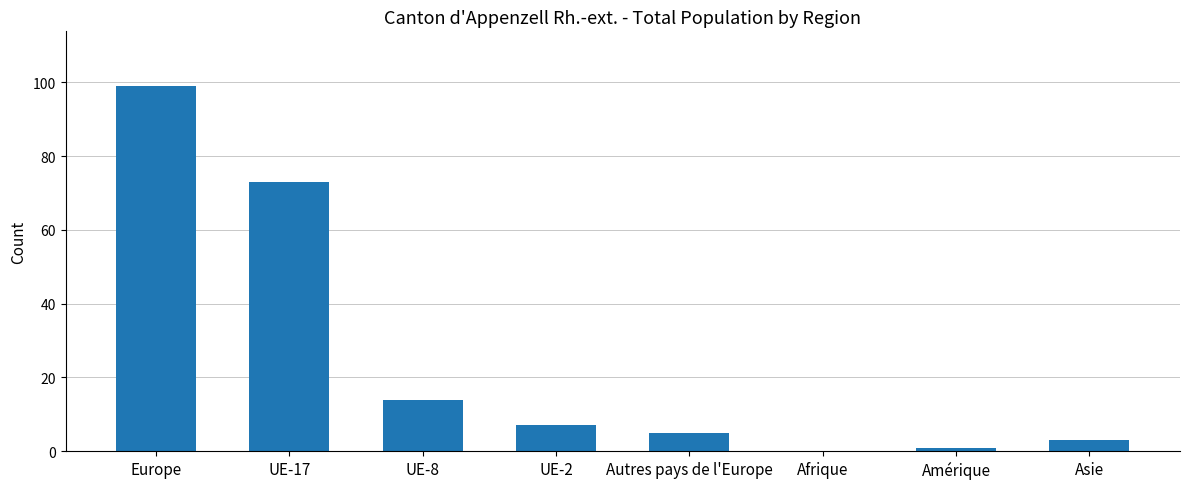

How many values are above zero?

7